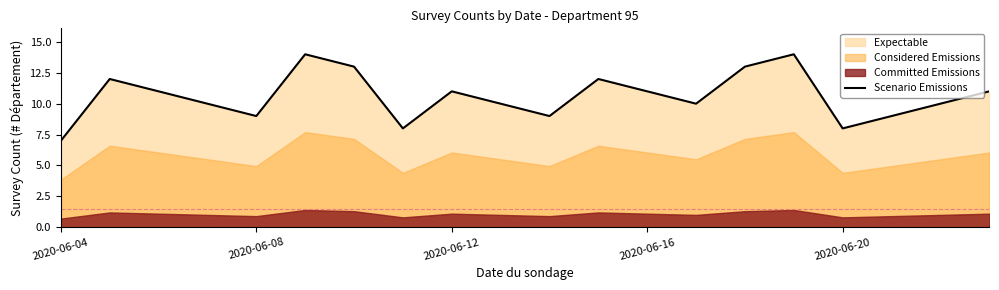

True or false: there are more than 1 points higher than both neighbors.

True